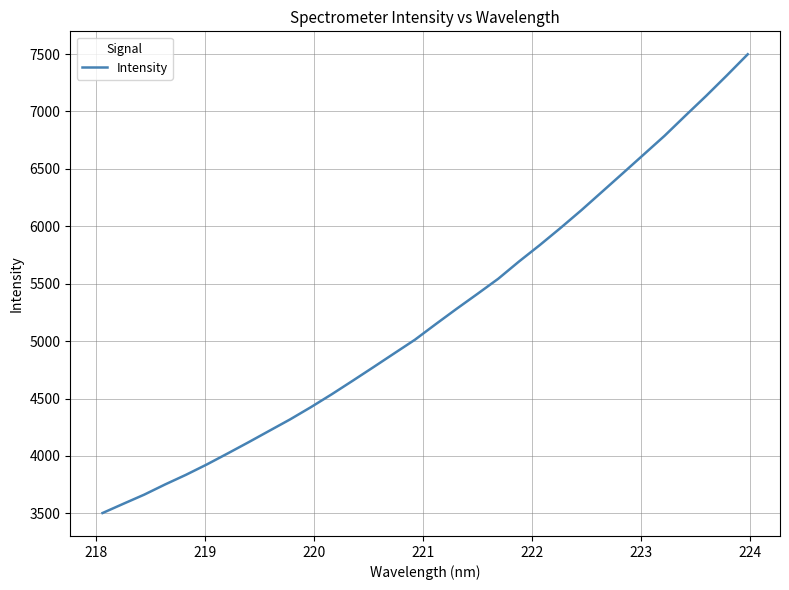

What is the maximum value shown in the chart?

7498.1